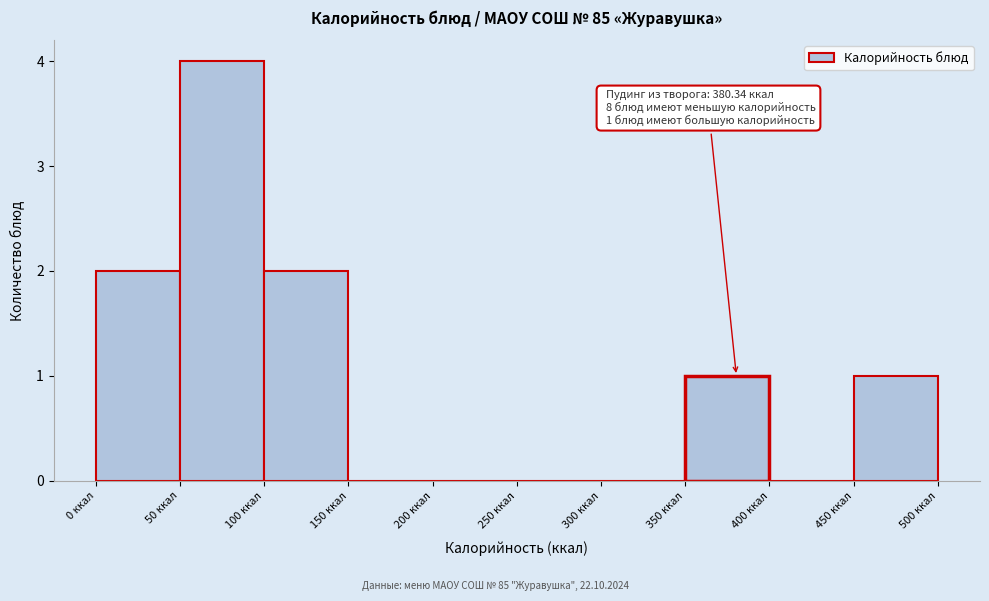

Which range on the x-axis has the tallest bar?

50 to 100